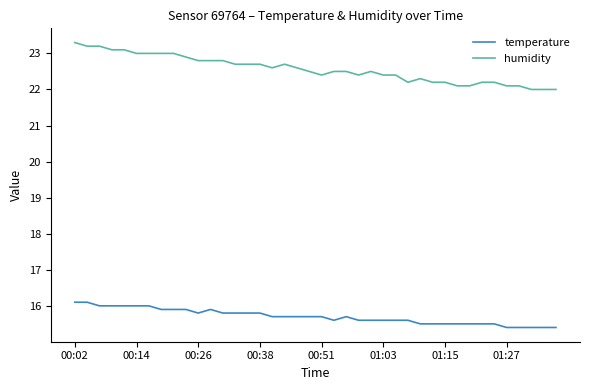

What is the difference between the maximum and minimum values in the humidity series?

1.3